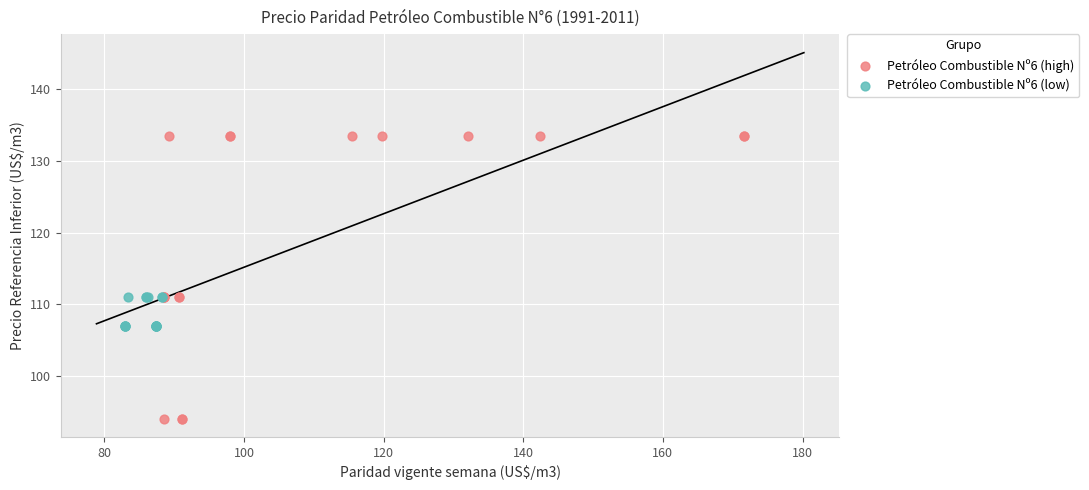

Which series has the widest spread of Y values?

Petróleo Combustible Nº6 (high)